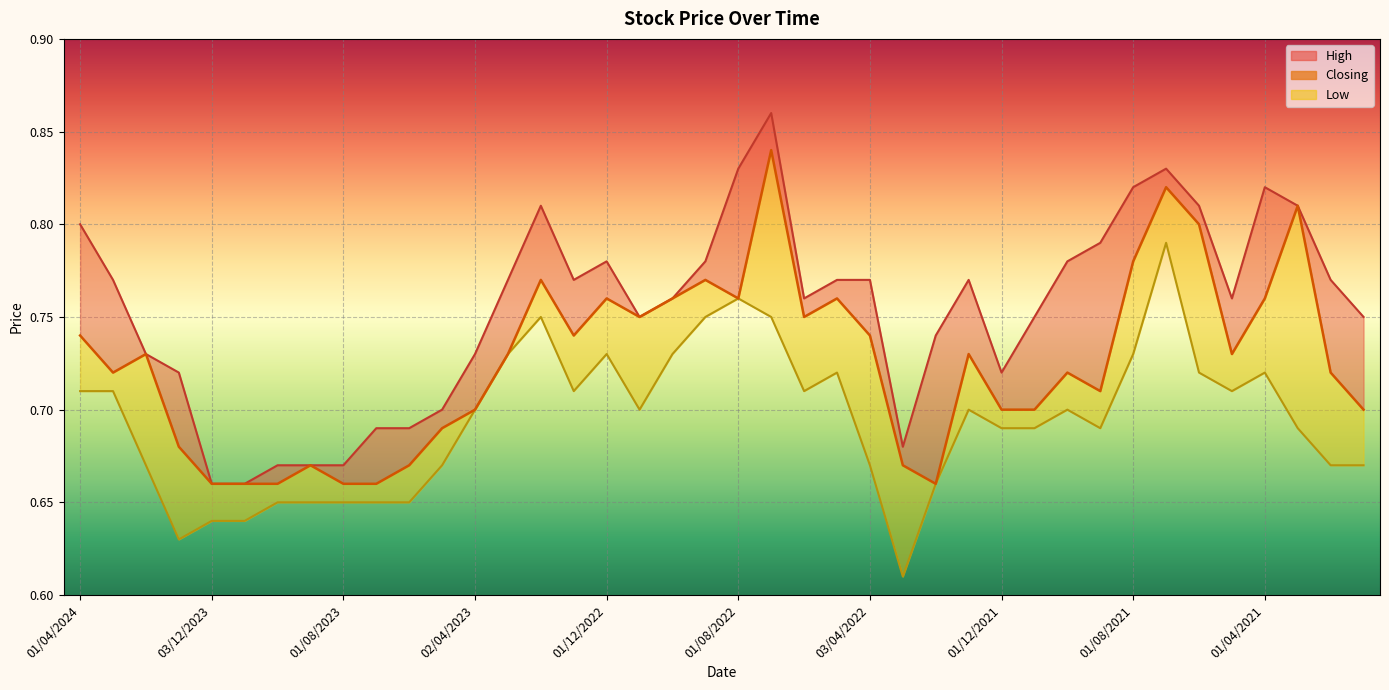

What is the sum of the values at 01/04/2024 and 17?

1.5